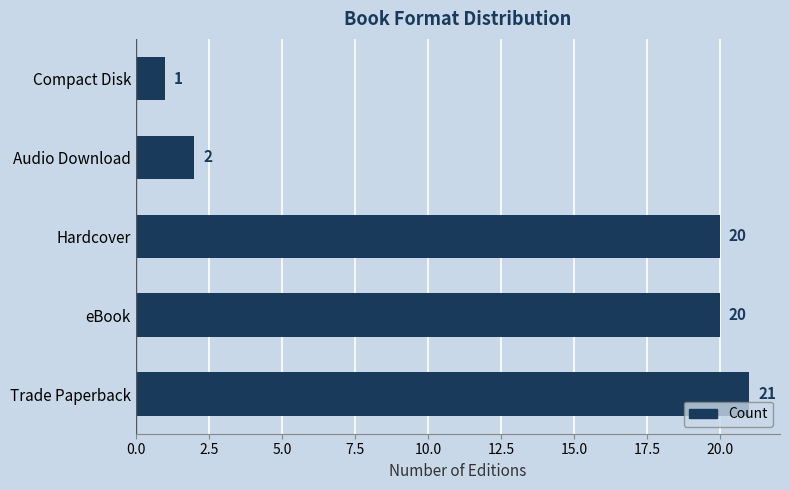

Are the bars horizontal?

Yes